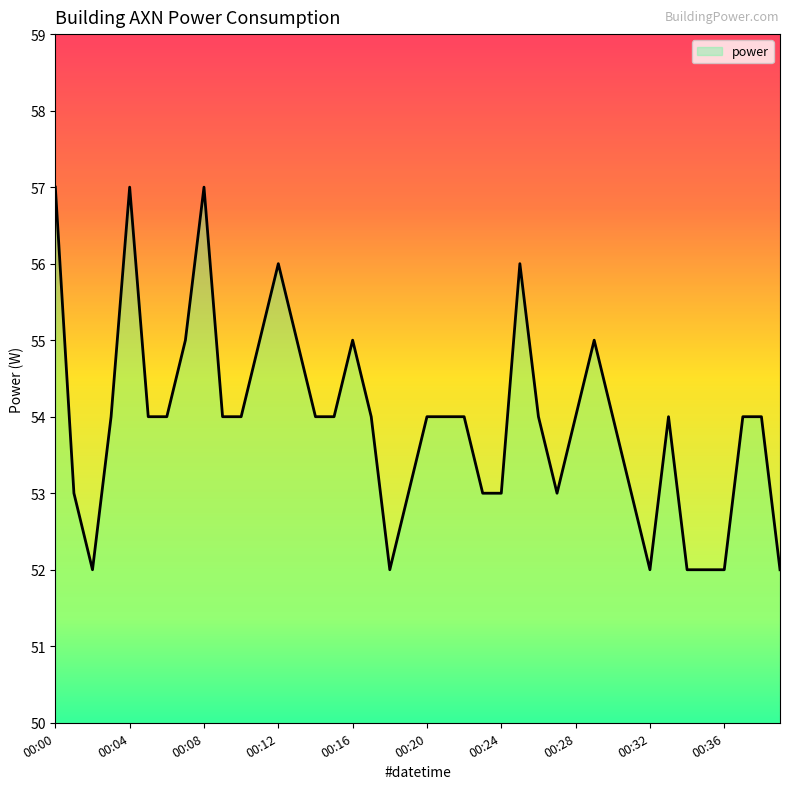

Reading left to right, transcribe all the data shown in this chart.

57	53	52	54	57	54	54	55	57	54	54	55	56	55	54	54	55	54	52	53	54	54	54	53	53	56	54	53	54	55	54	53	52	54	52	52	52	54	54	52